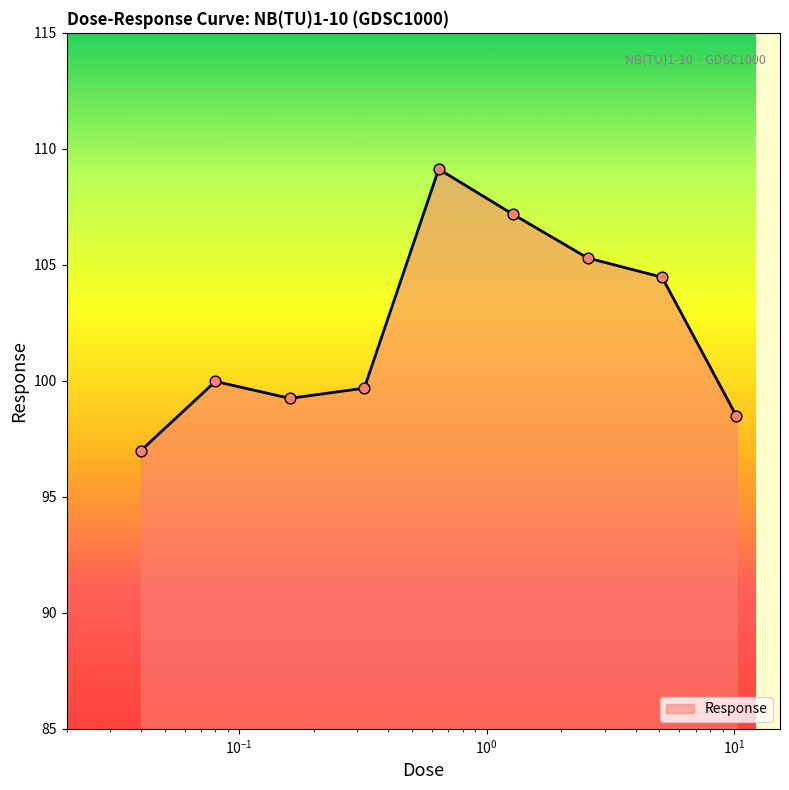

What is the minimum value shown in the chart?

97.0